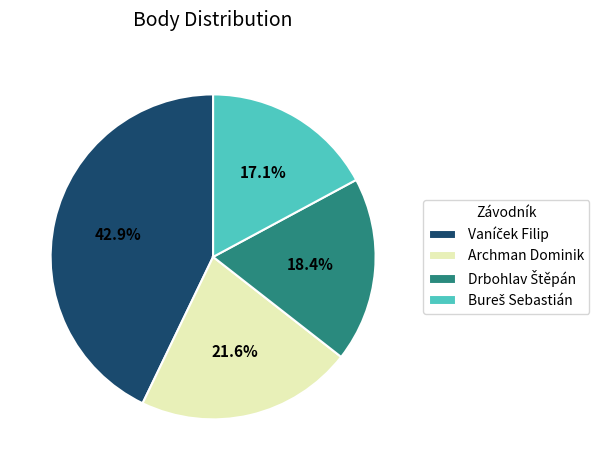

Does Archman Dominik account for over 50% of the chart?

No